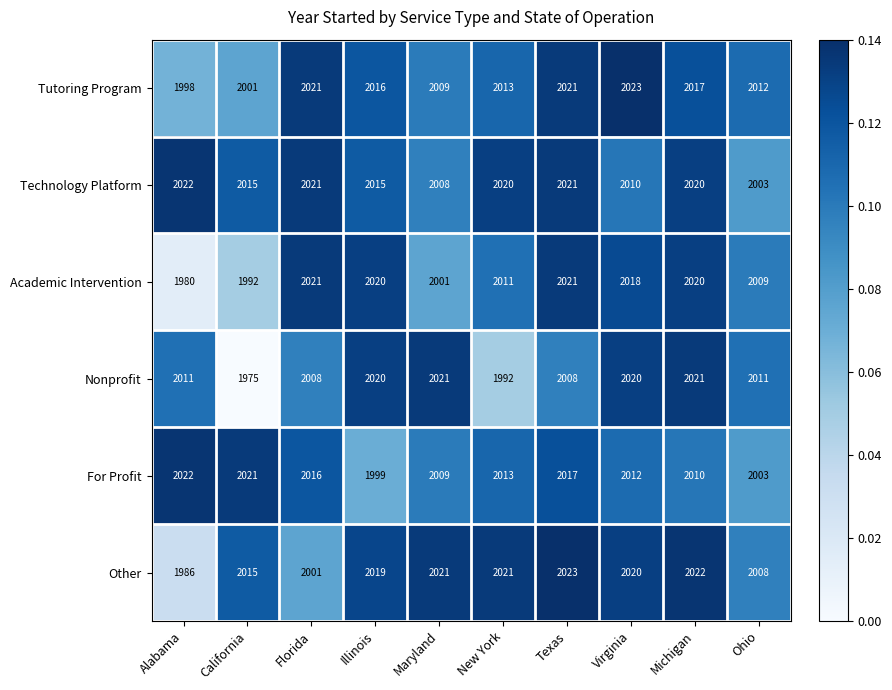

How many categories are shown in the chart?

10